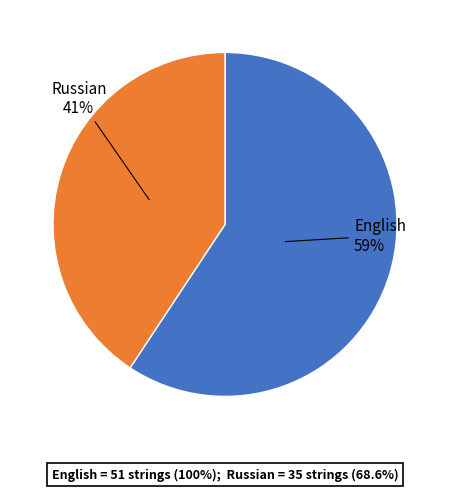

Does English represent more than half of the total?

Yes